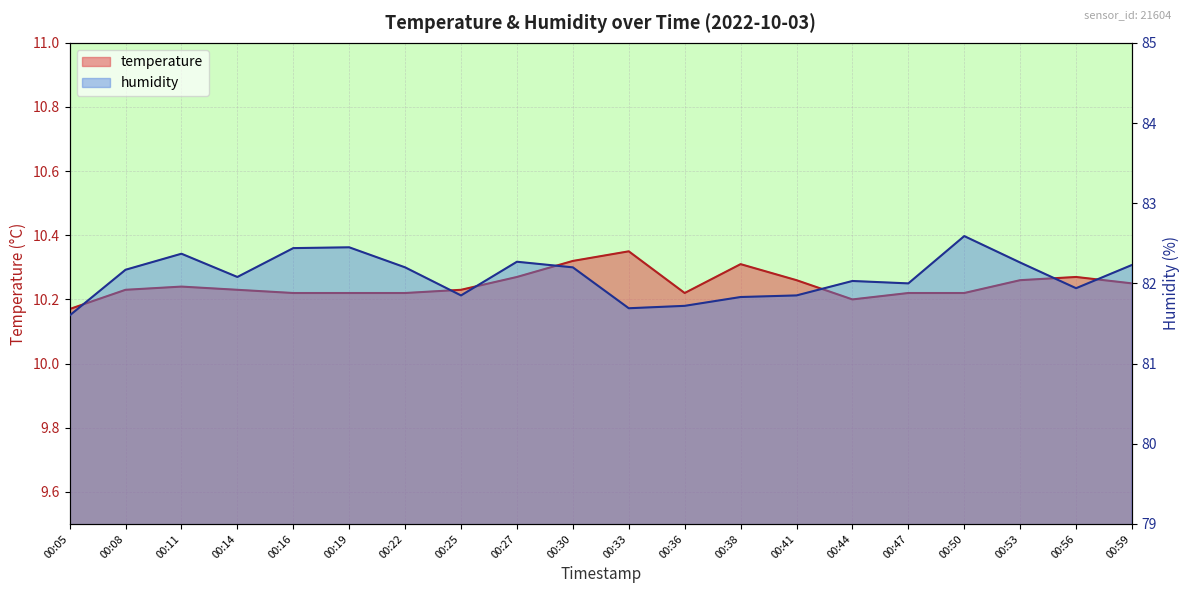

At how many categories does at least one series exceed 16?

20